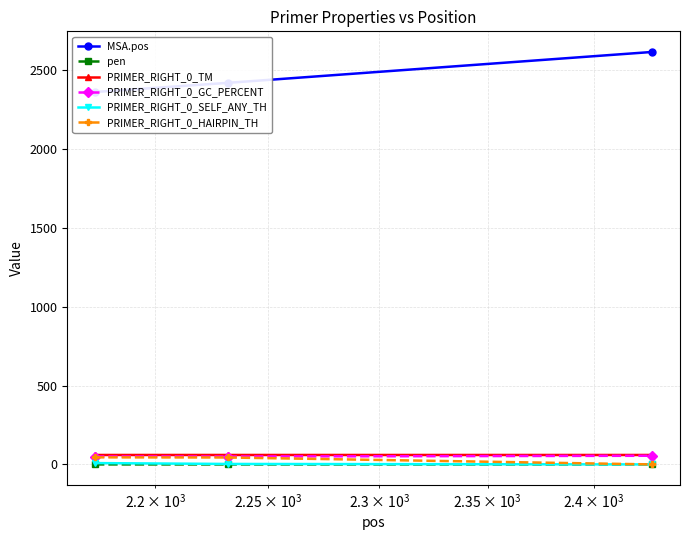

What is the maximum value for PRIMER_RIGHT_0_TM?

60.0